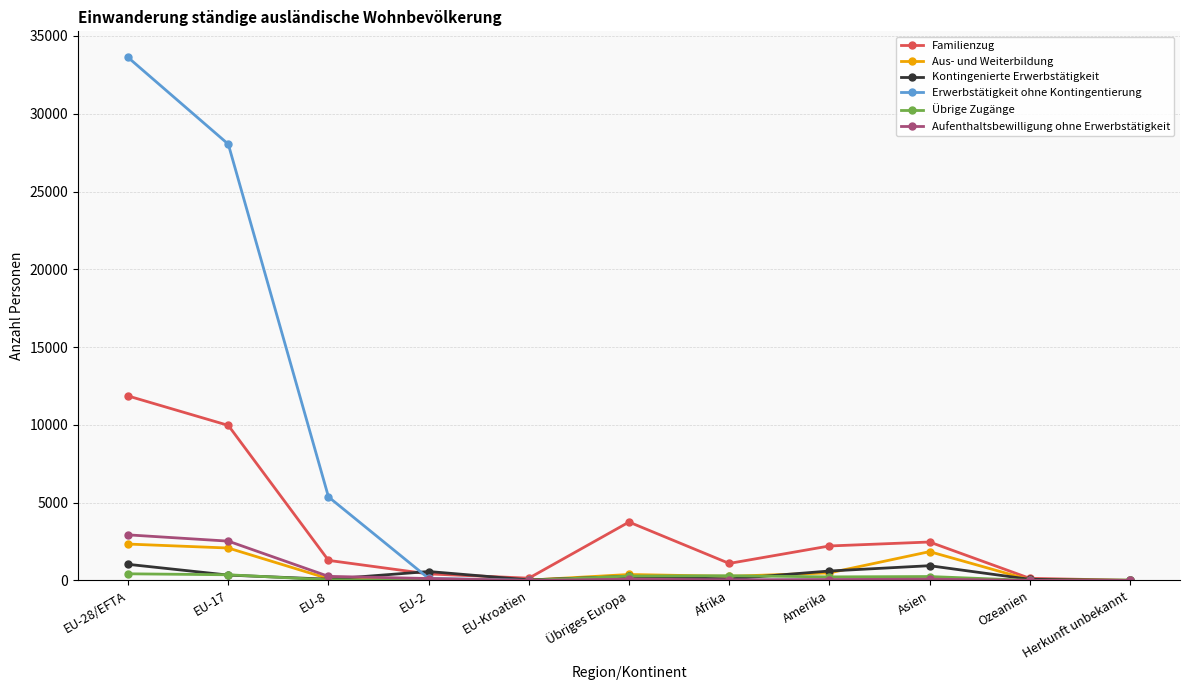

What is the label of the 2nd point from the right?

Ozeanien